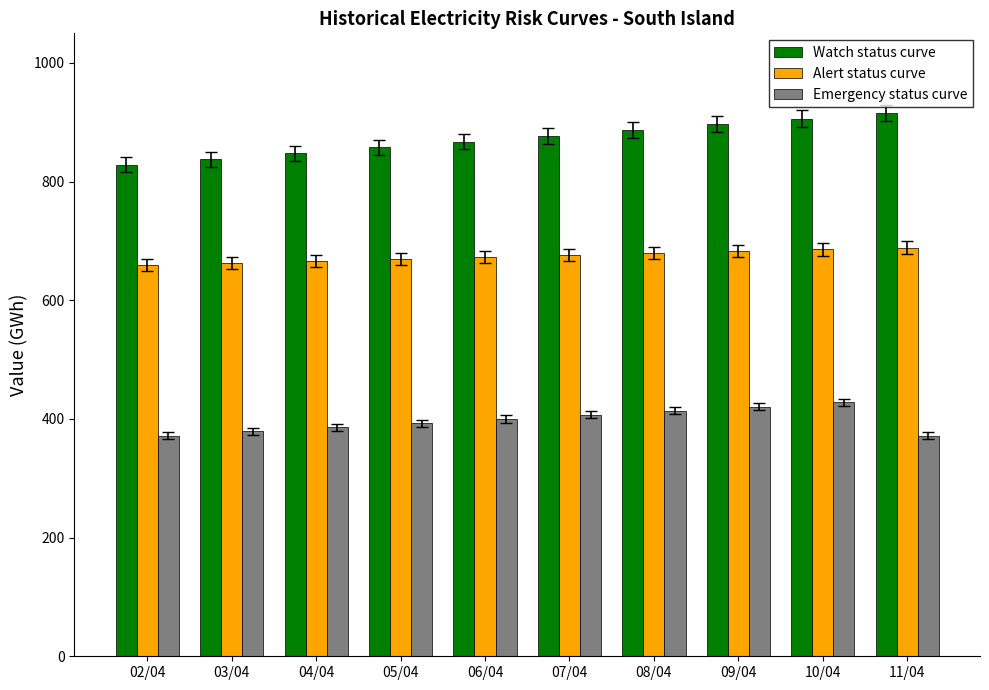

Which series has the largest total across all categories?

Watch status curve